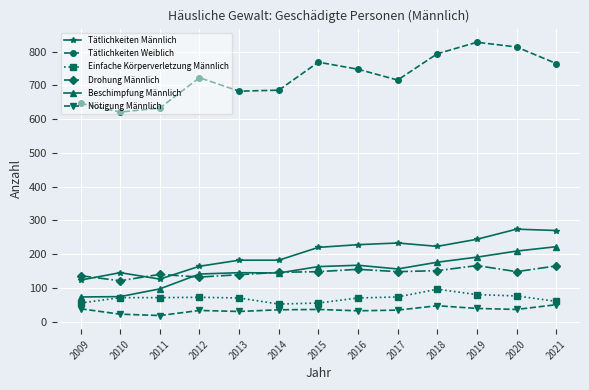

List the series in order of their peak value, highest first.

Tätlichkeiten Weiblich, Tätlichkeiten Männlich, Beschimpfung Männlich, Drohung Männlich, Einfache Körperverletzung Männlich, Nötigung Männlich